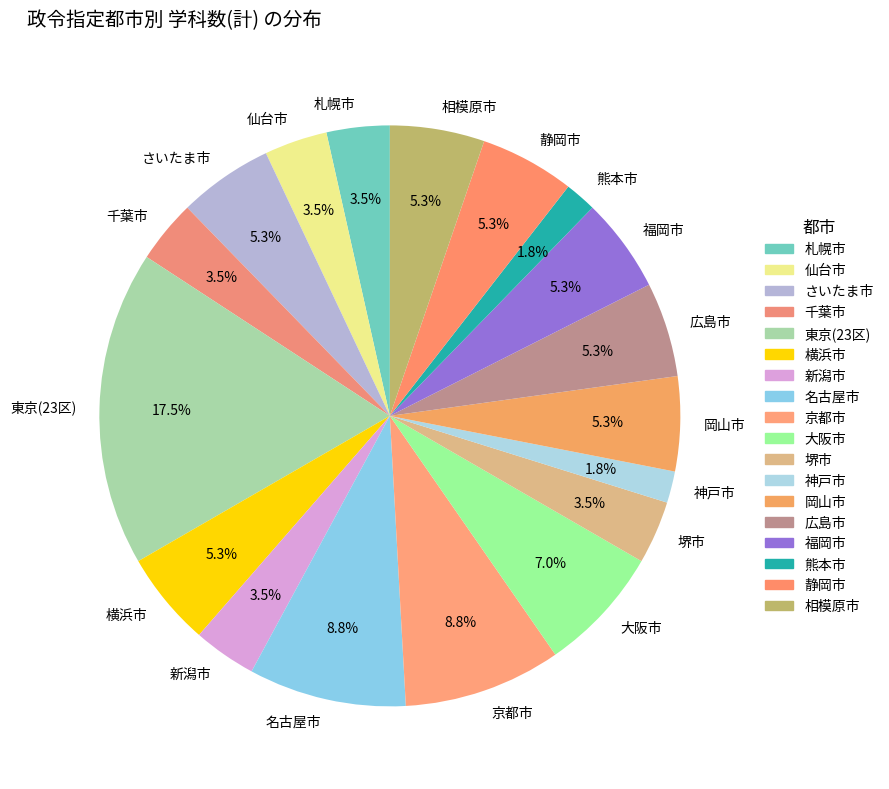

What is the largest slice in the pie chart?

東京(23区)